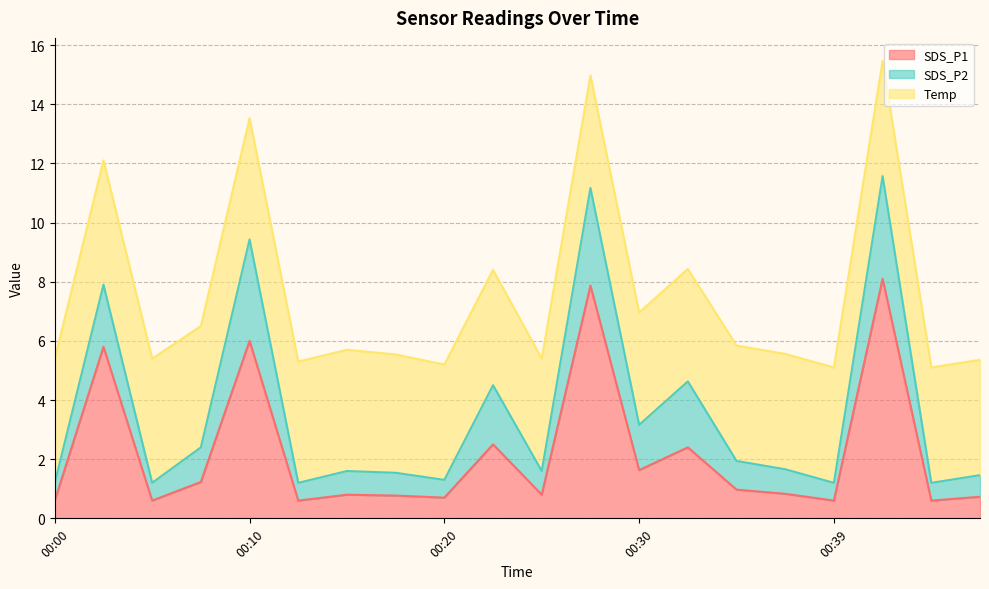

At 00:15, list the series in order from largest to smallest.

Temp, SDS_P1, SDS_P2